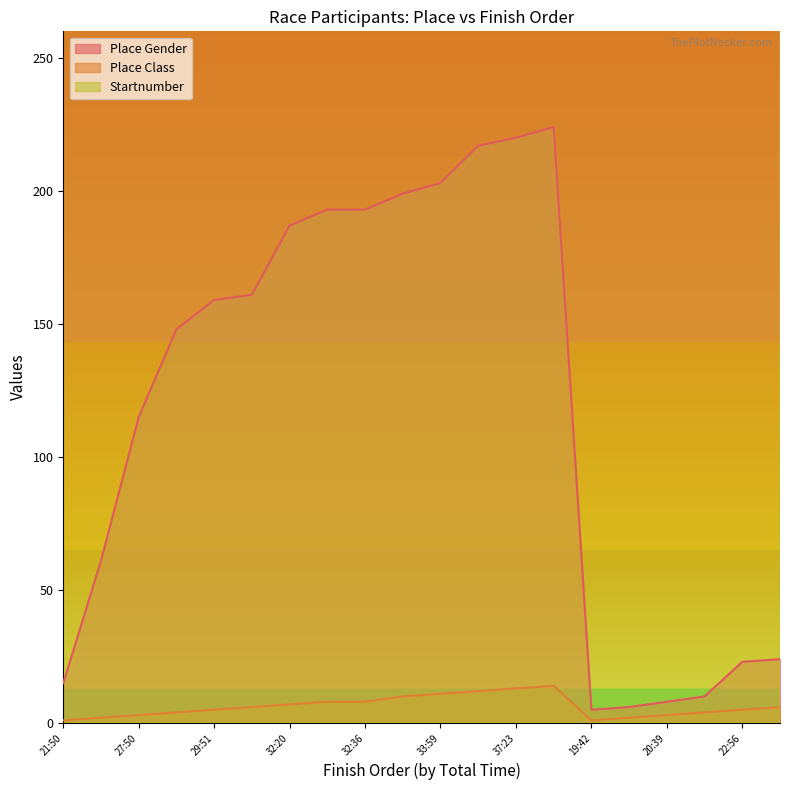

Reading left to right, what are all the values shown in this chart?

Place Gender: 15	61	115	148	159	161	187	193	193	199	203	217	220	224	5	6	8	10	23	24
Place Class: 1	2	3	4	5	6	7	8	8	10	11	12	13	14	1	2	3	4	5	6
Startnumber: 2985	2960	2815	2804	2713	2893	2746	2274	2580	2788	2672	2820	2922	2328	2942	2358	2915	2785	2346	2837